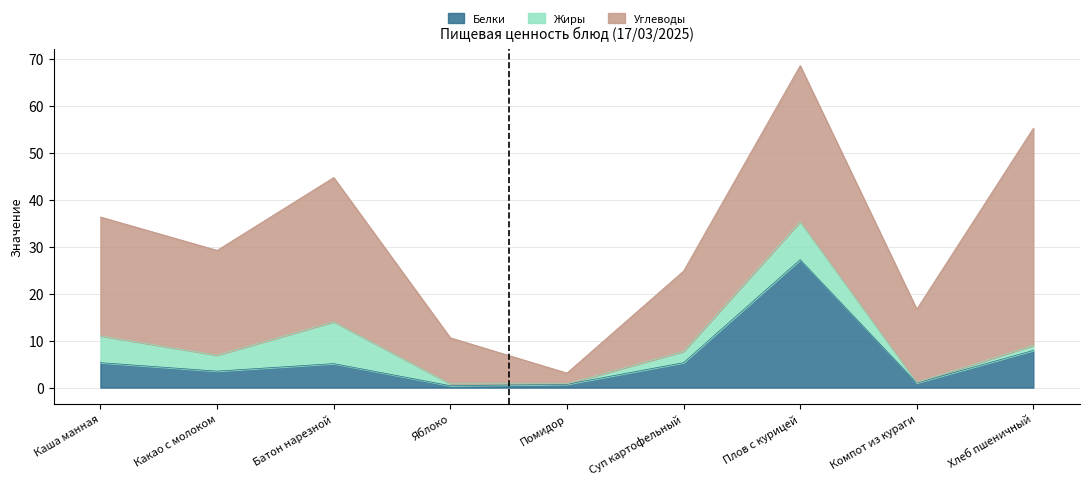

In Калорийность, how many points are higher than both neighbors (excluding endpoints)?

2